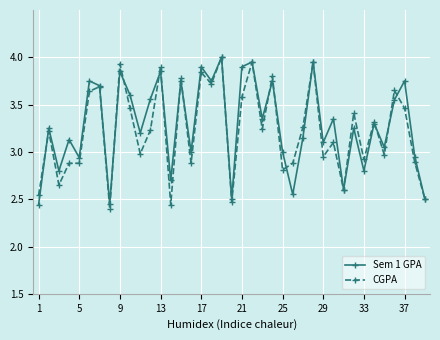

At how many categories does at least one series exceed 2?

39